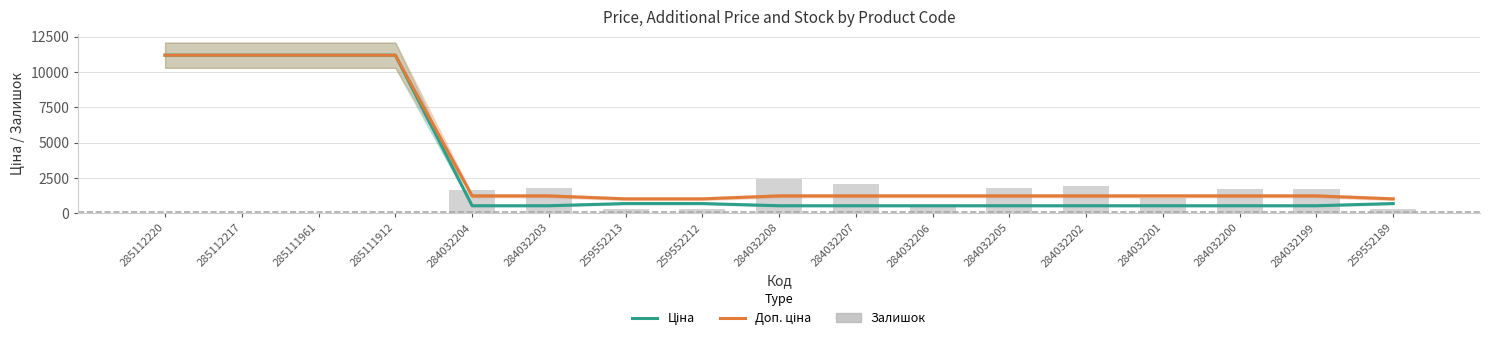

At which label is Доп. ціна closest to 6106?

284032204